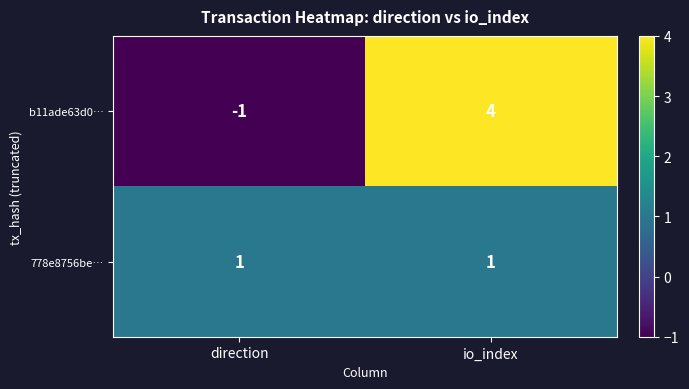

Reading left to right, transcribe all the data shown in this chart.

b11ade63d0…: direction=-1	io_index=4
778e8756be…: direction=1	io_index=1